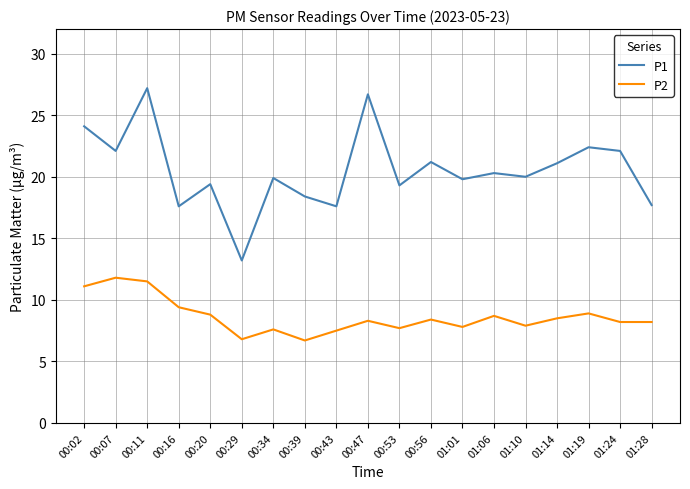

The P2 series shows 12.8 at 01:06. True or false?

False